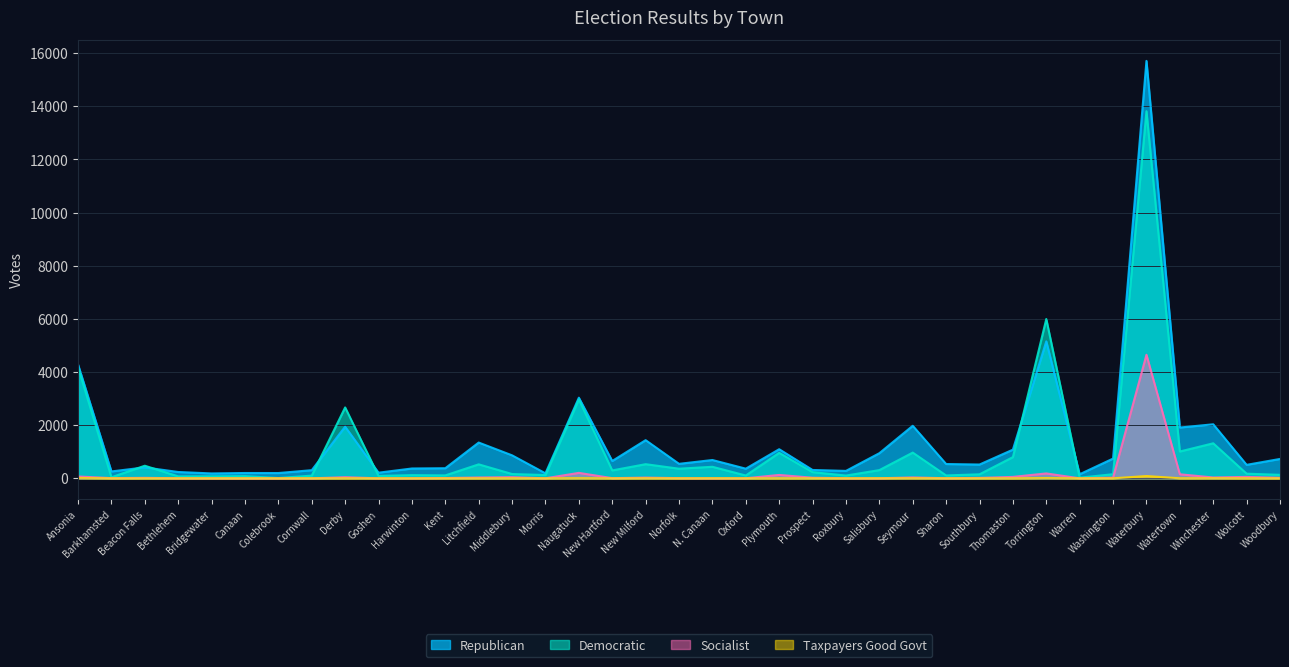

What is the maximum value for Socialist?

4649